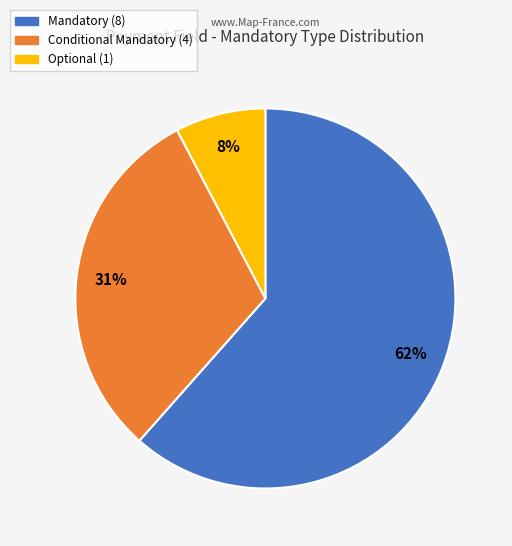

Does any single category account for the majority?

Yes